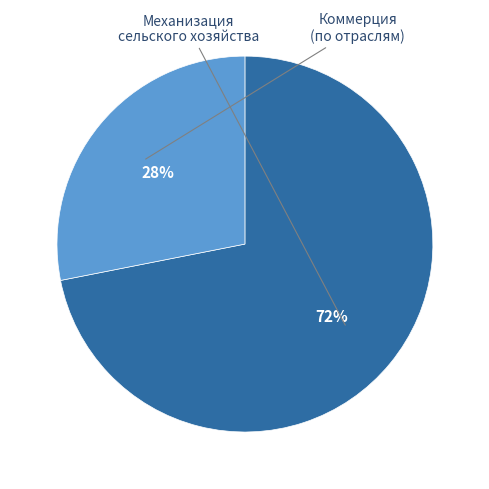

How many segments does this pie chart have?

2